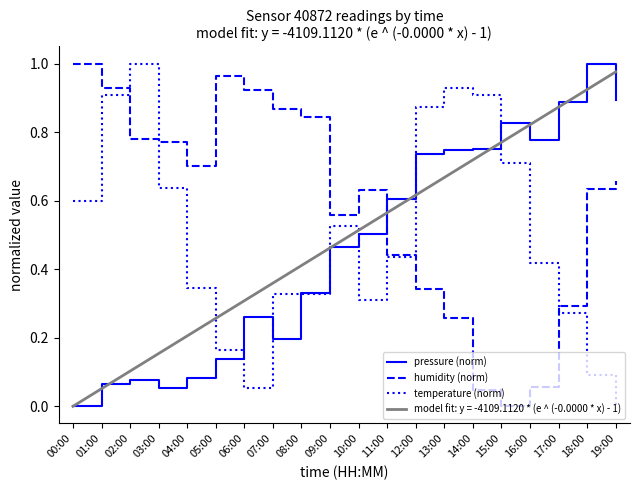

Where do humidity (norm) and pressure (norm) first cross each other?

10:00 and 11:00